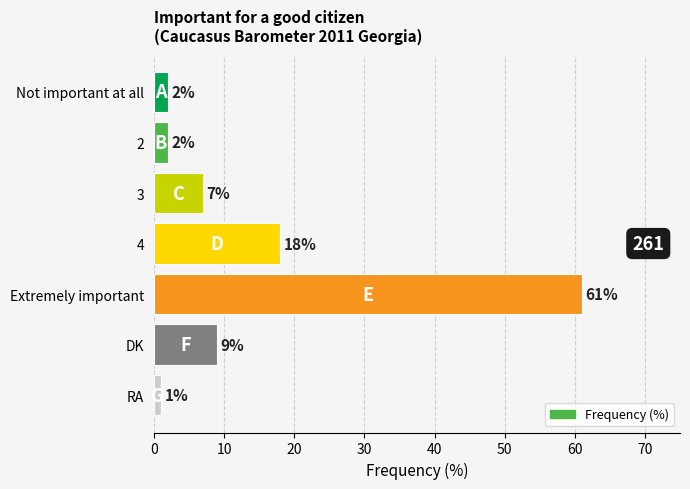

What is the label of the 3rd bar from the top?

3